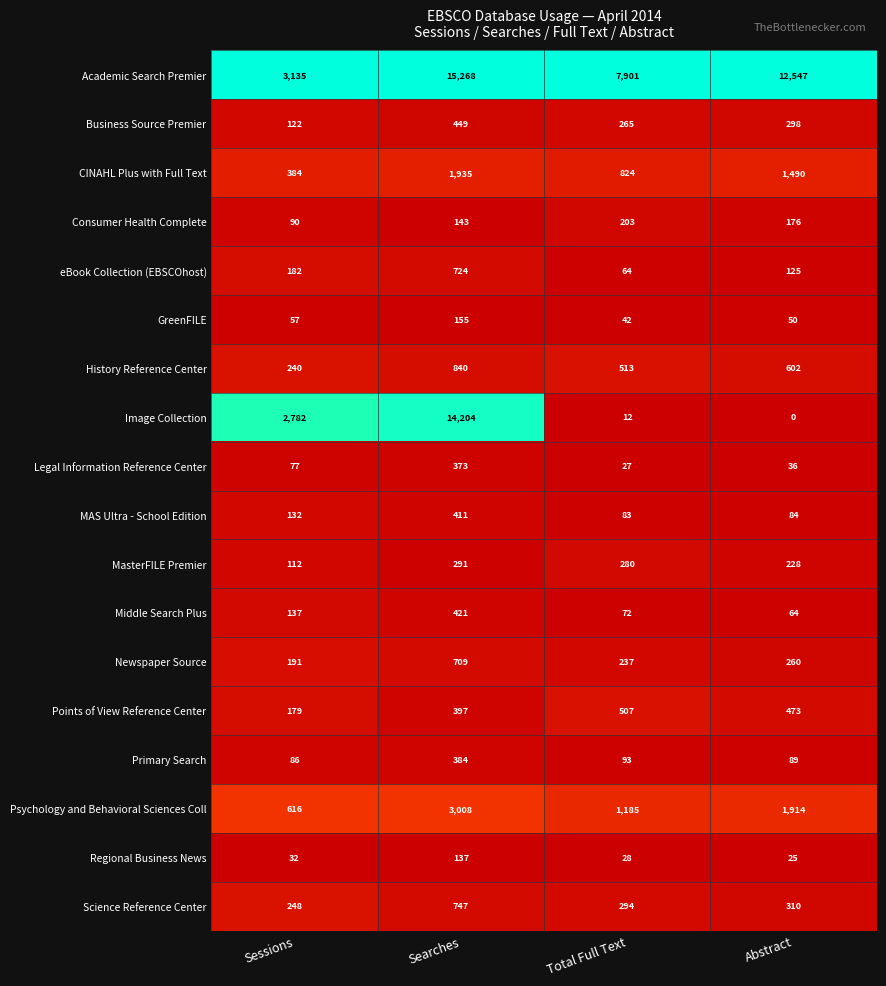

Which series has the largest range (max minus min)?

Image Collection